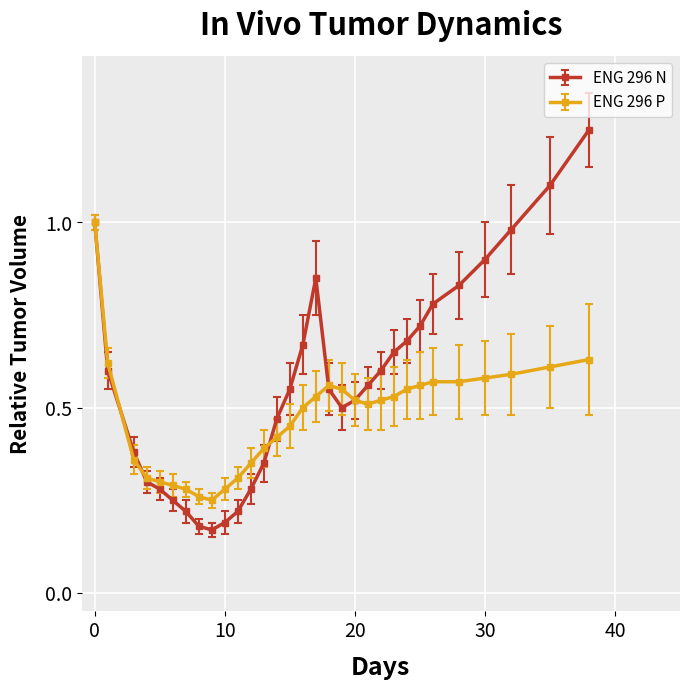

What is the sum of all ENG 296 N values?

17.6